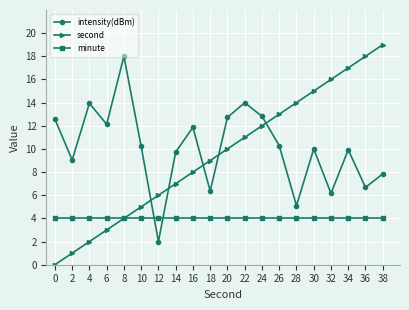

What is the value of the second point at the 15th from the left?

14.0